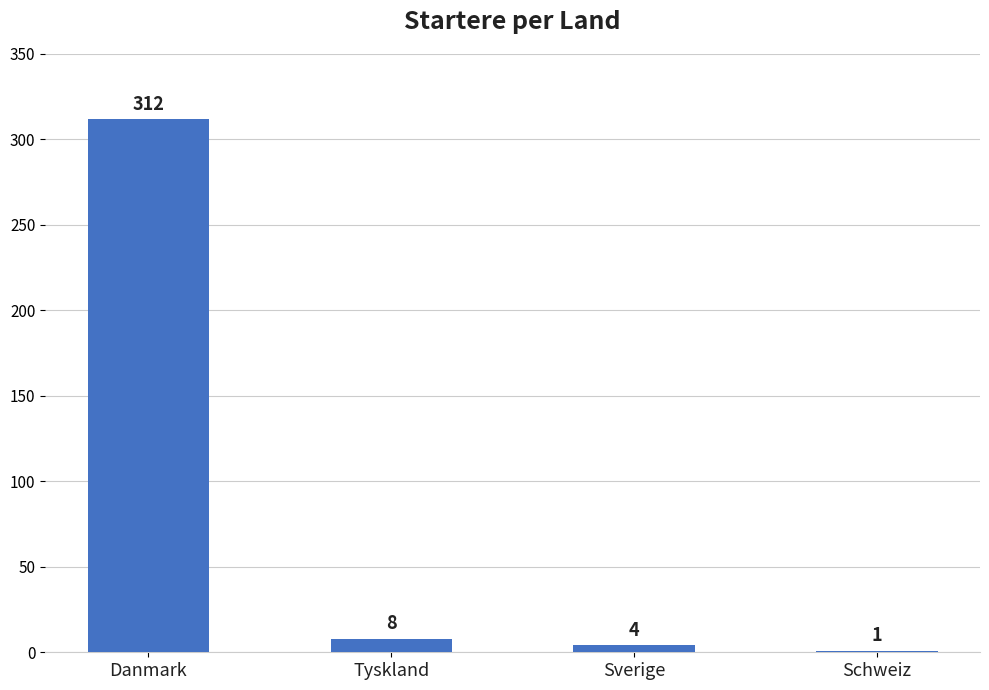

Which has a higher value, Sverige or Tyskland?

Tyskland